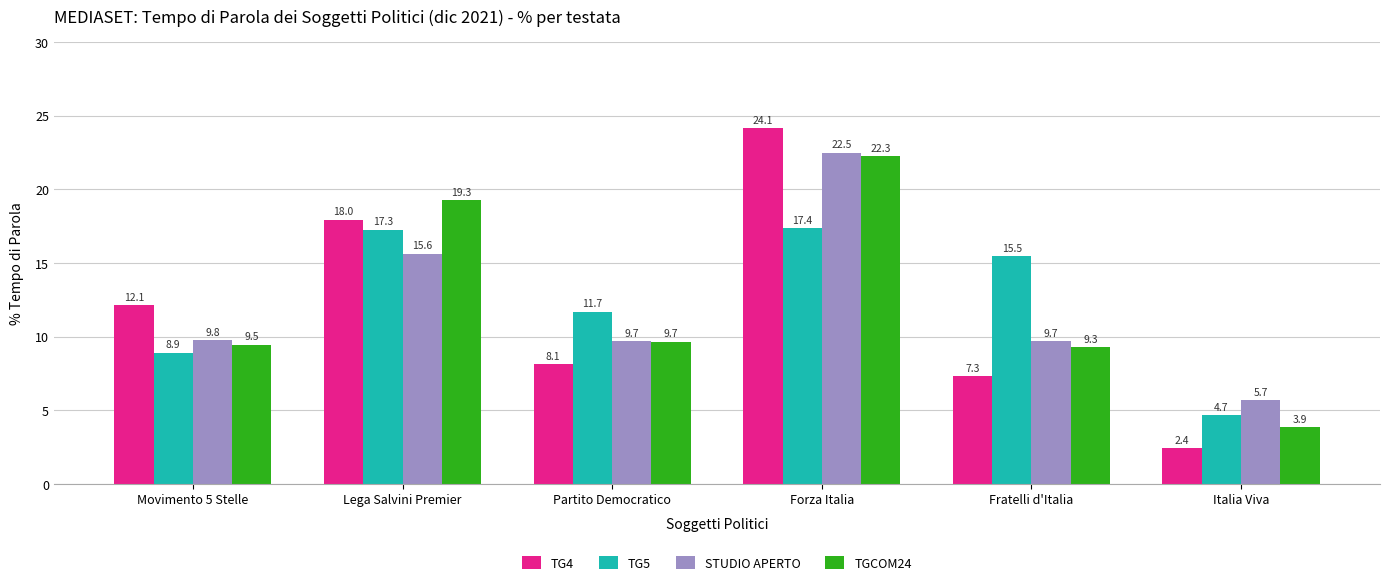

What are all the series names shown in the legend?

TG4, TG5, STUDIO APERTO, TGCOM24